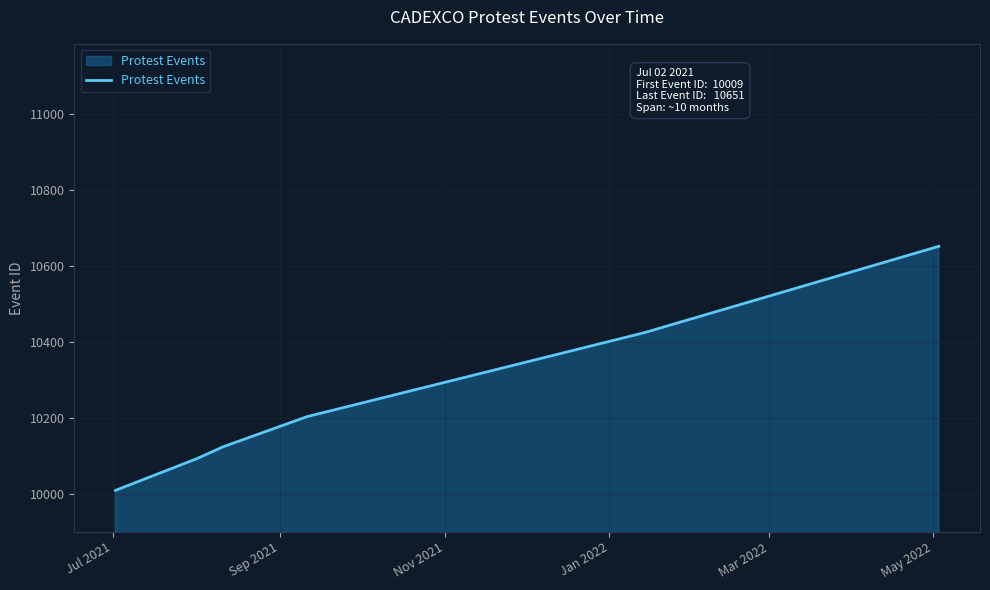

Does the chart display data point markers on the line(s)?

No